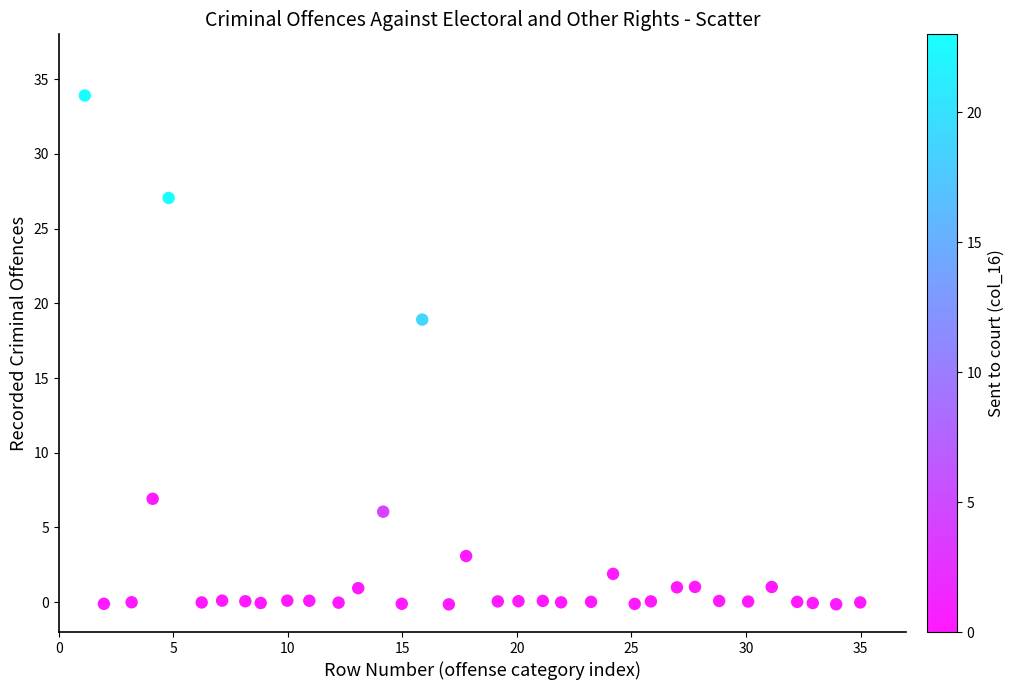

What Y value in the scatter plot is closest to 16?

18.9